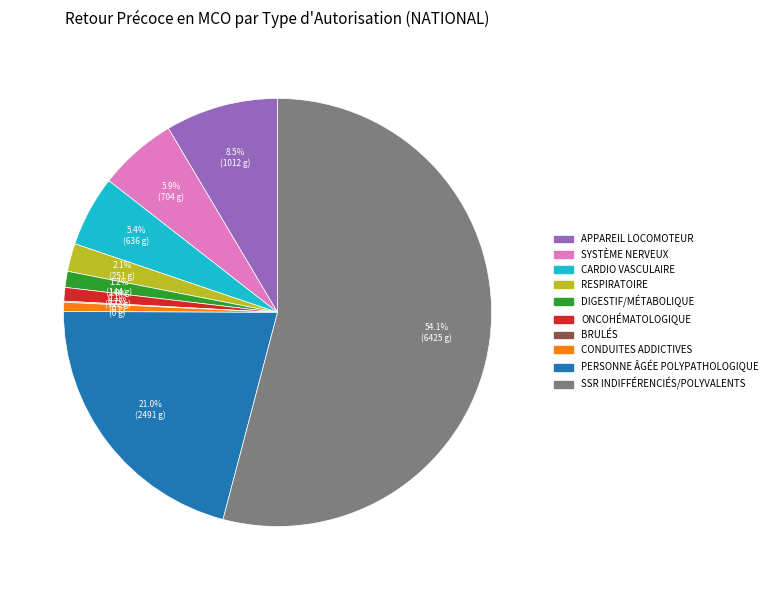

Does any single category account for the majority?

Yes